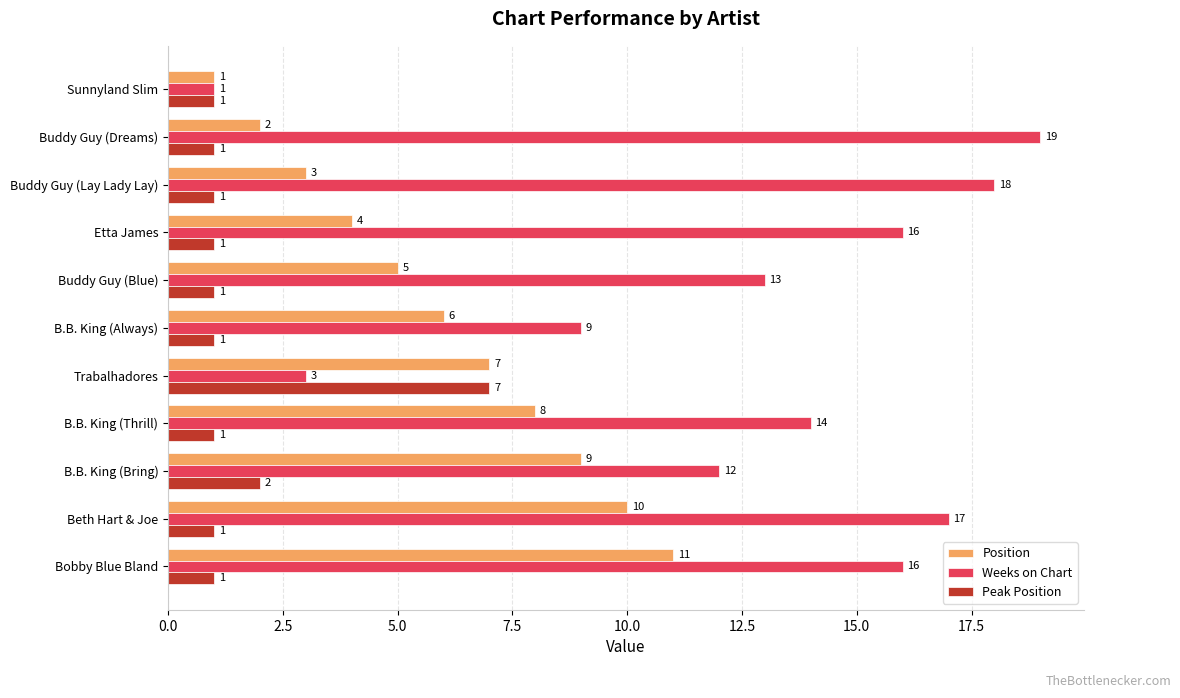

The Position series shows 10 at Beth Hart & Joe. True or false?

True